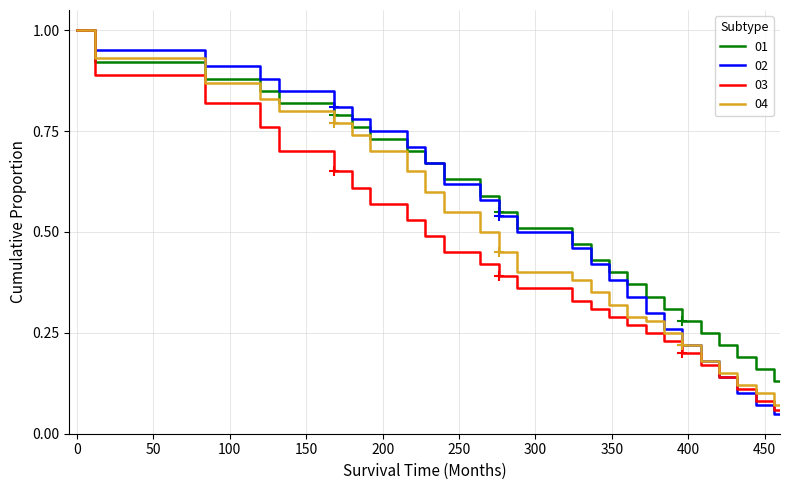

What is the greatest value displayed?

1.0